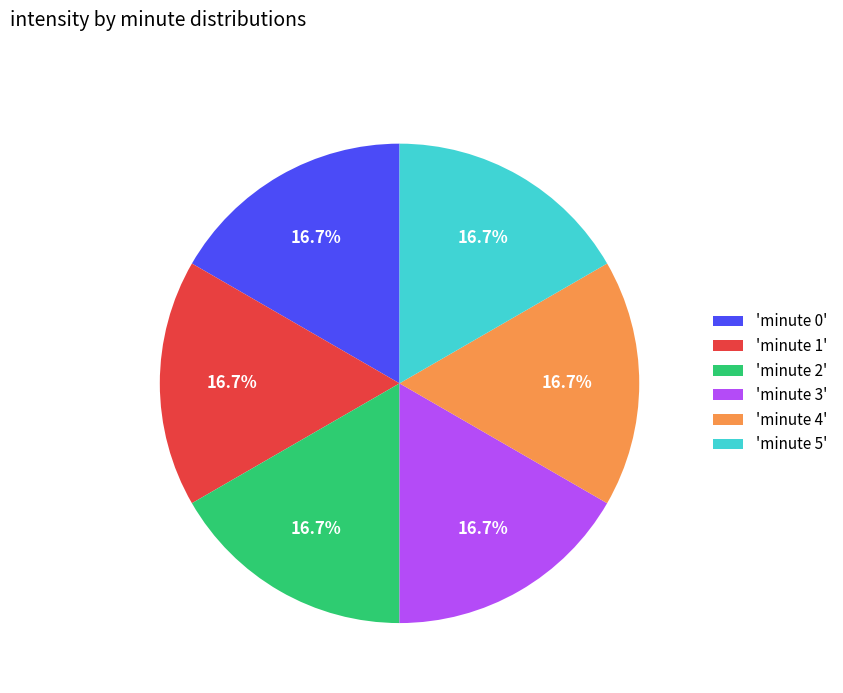

Is there a majority slice in this chart?

No